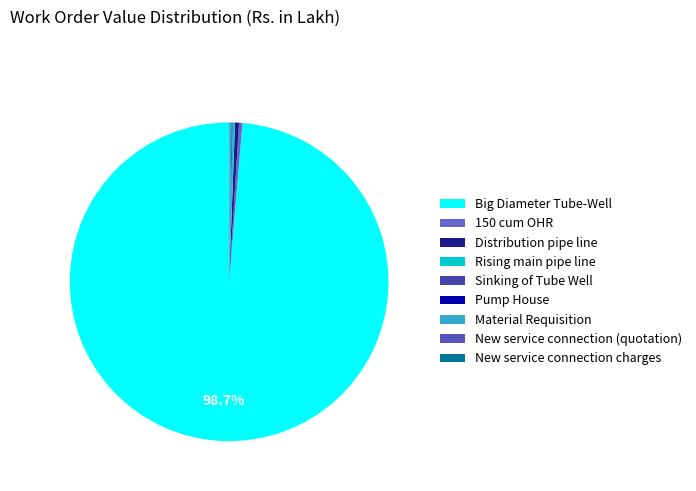

Which slice represents more than half of the pie?

Big Diameter Tube-Well